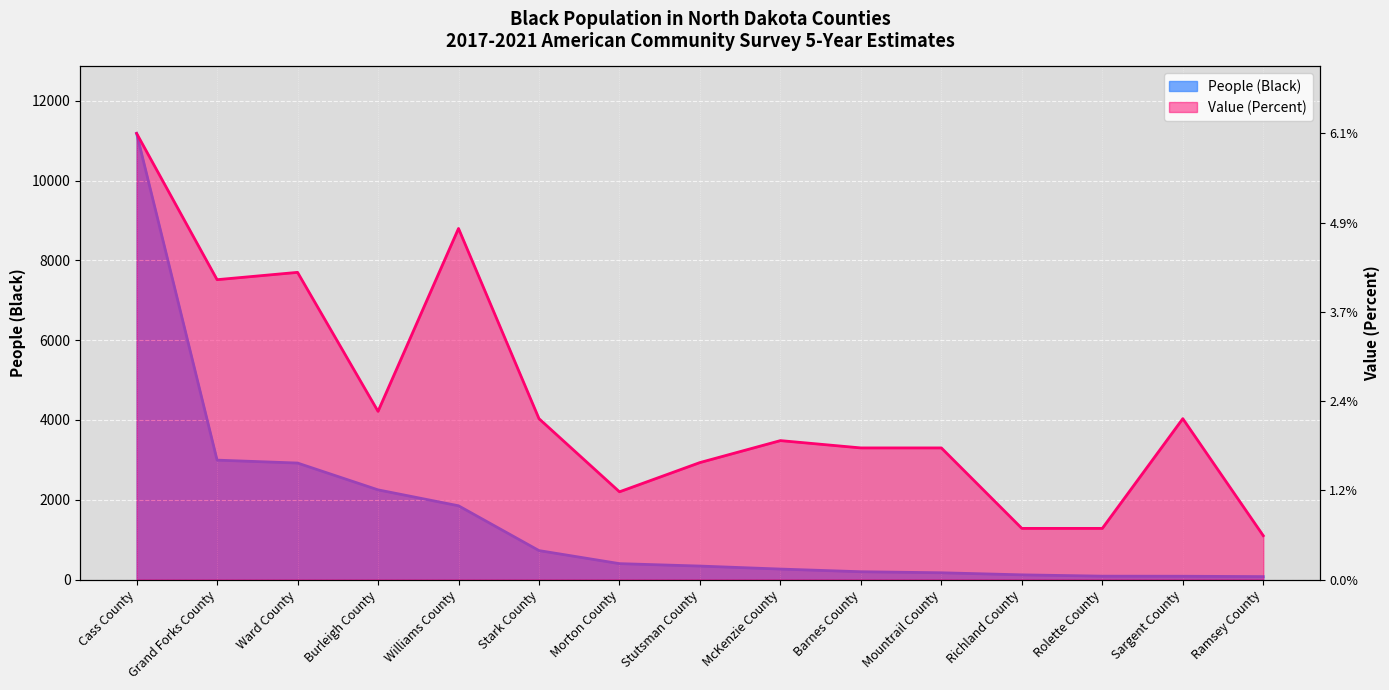

True or false: People (Black) and Value (Percent) intersect in this chart.

False